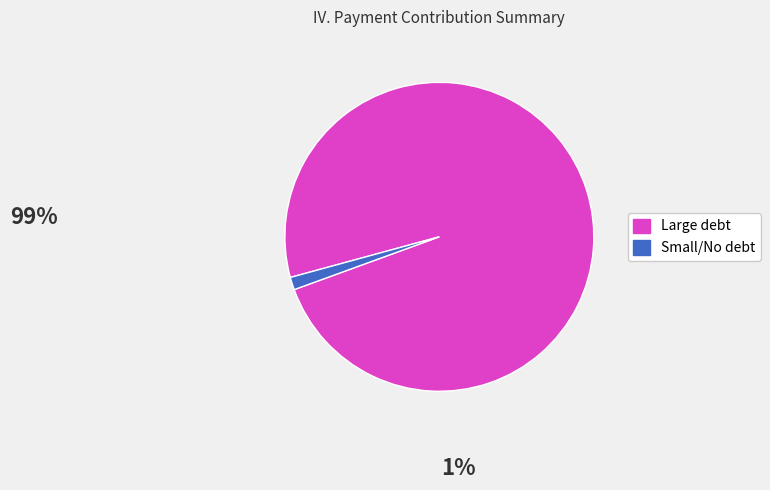

Which has a higher value, Large debt or Small/No debt?

Large debt